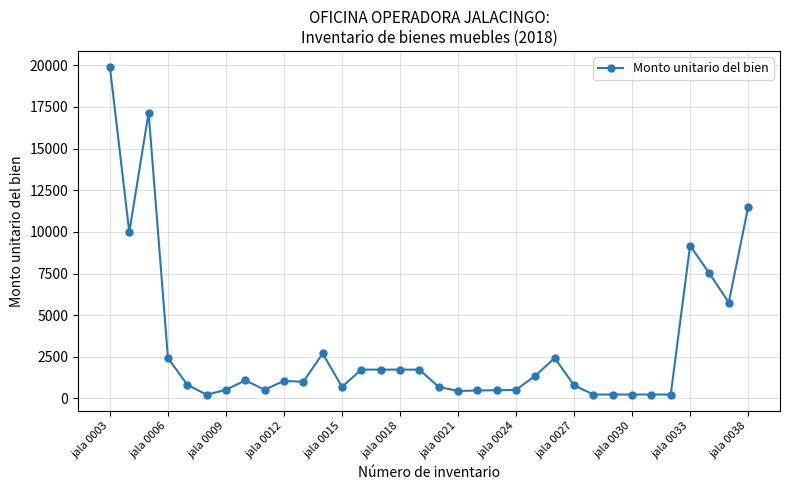

What is the value of the 14th point from the left?

1729.9